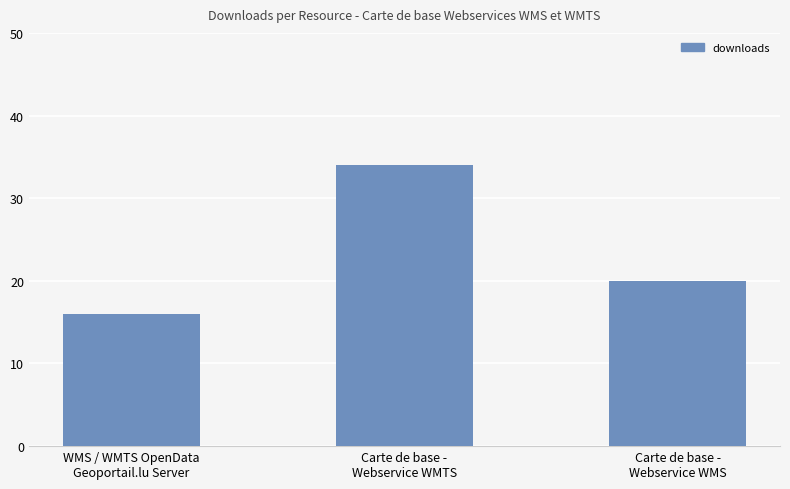

Read the value at WMS / WMTS OpenData
Geoportail.lu Server, to the nearest 10.

20